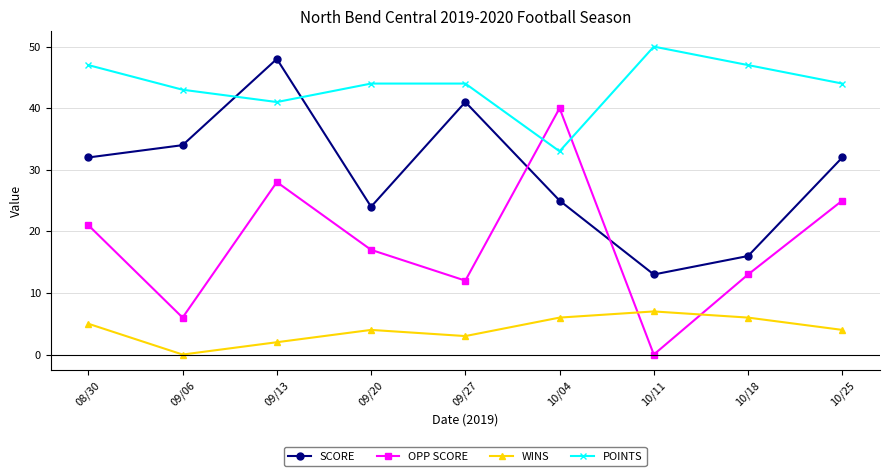

How many series are shown in this chart?

4